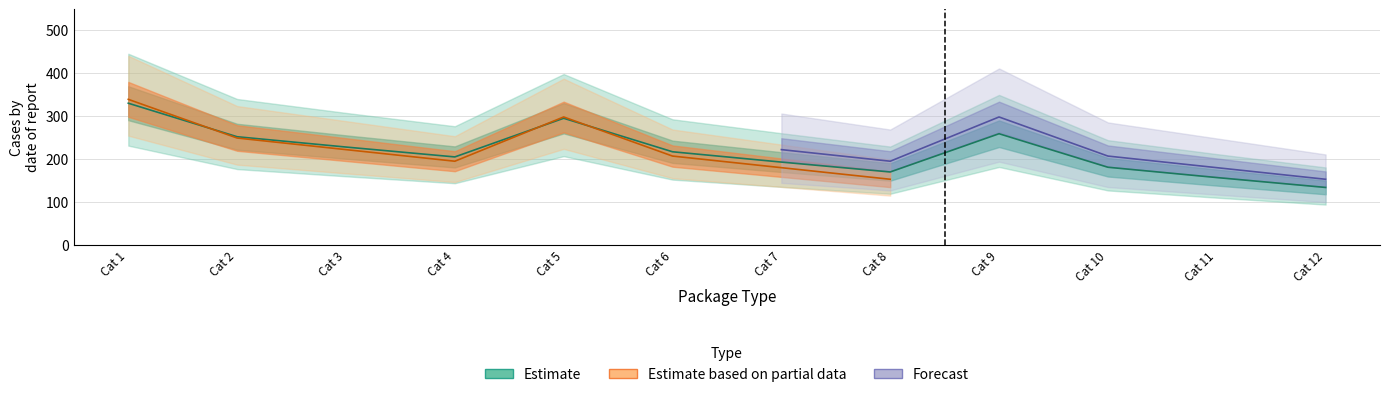

How many series are shown in this chart?

3